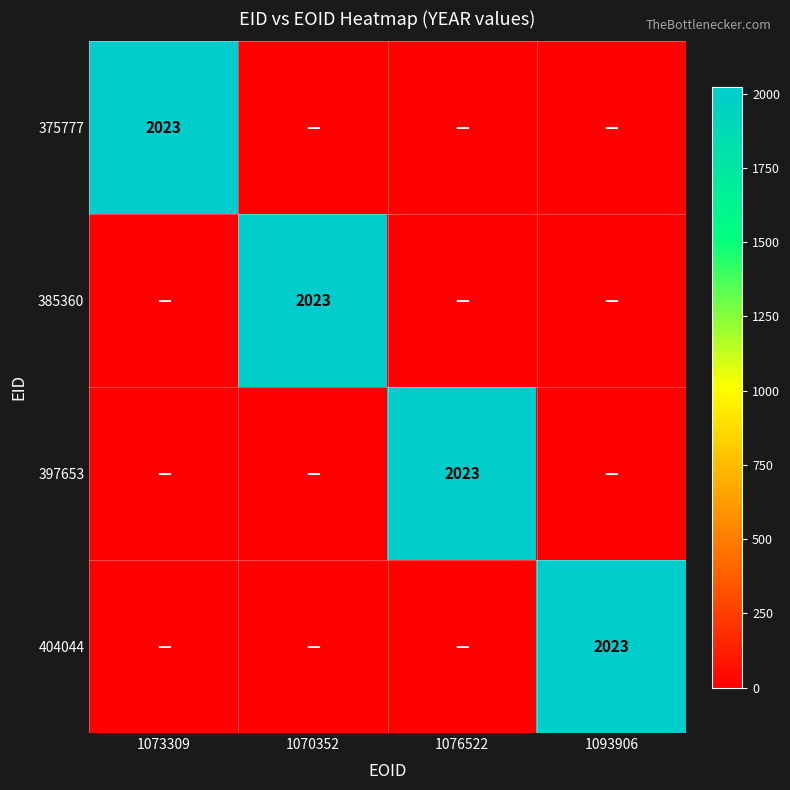

The 397653 series shows 3146 at 1076522. True or false?

False